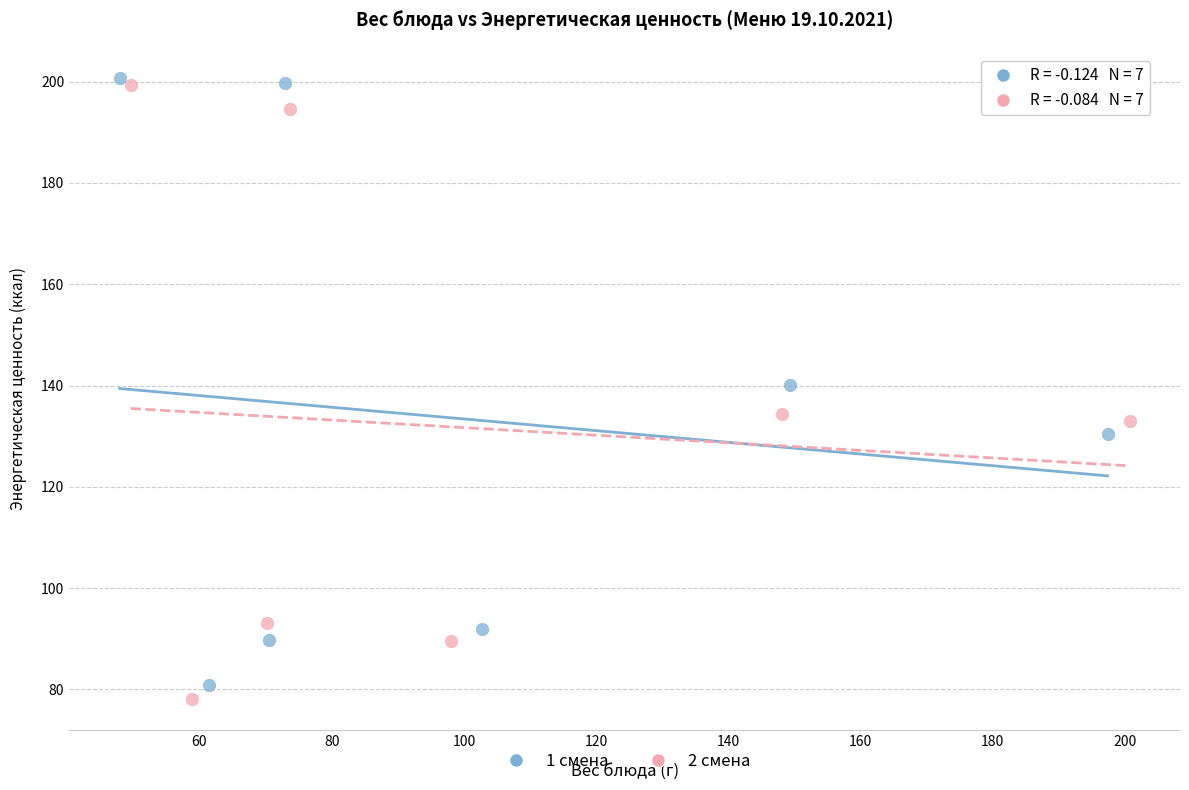

Which series has the largest Y range (max minus min)?

2 смена